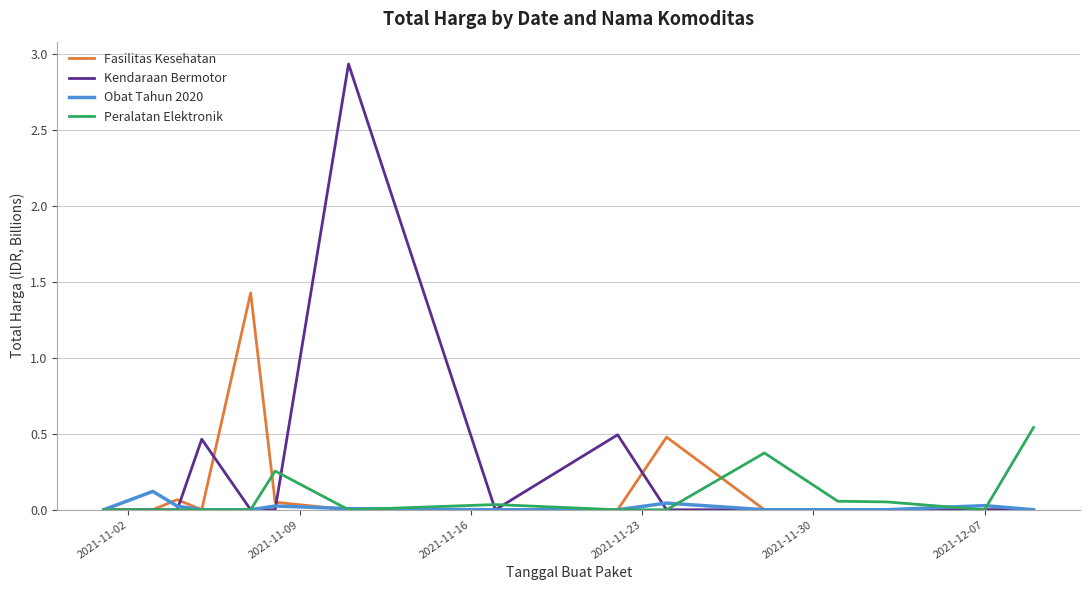

Which series has the largest range (max minus min)?

Kendaraan Bermotor